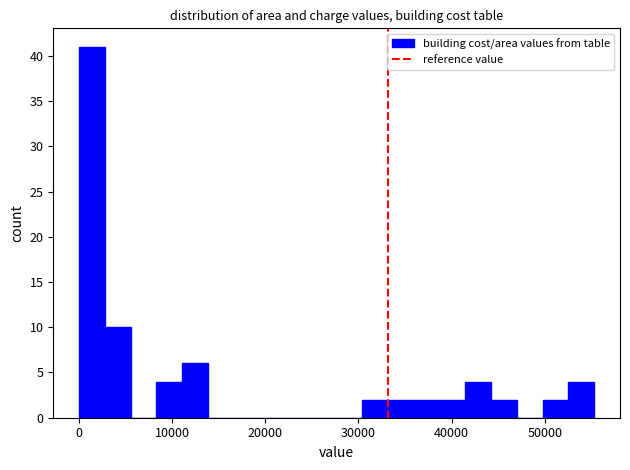

Around what value on the x-axis is the tallest bar? Give the approximate position of its centre, as read against the axis.

1000